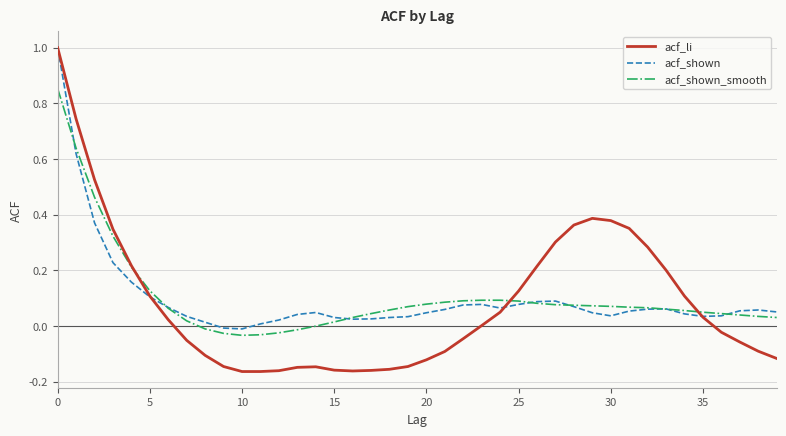

How many lines are shown in the chart?

3